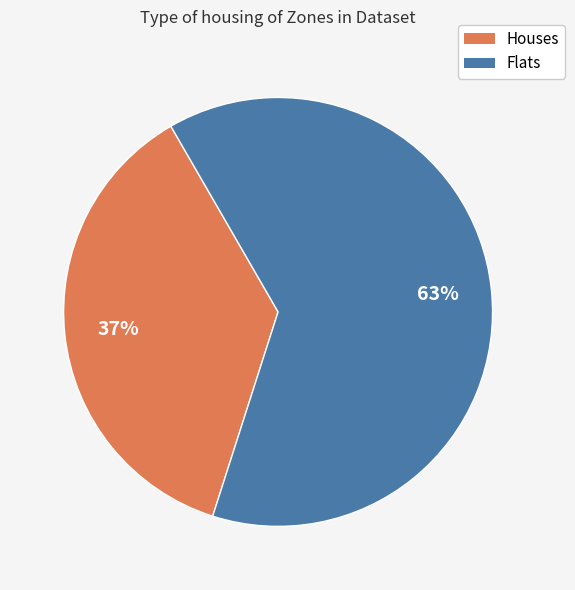

Combined, do Houses and Flats account for over 50%?

Yes